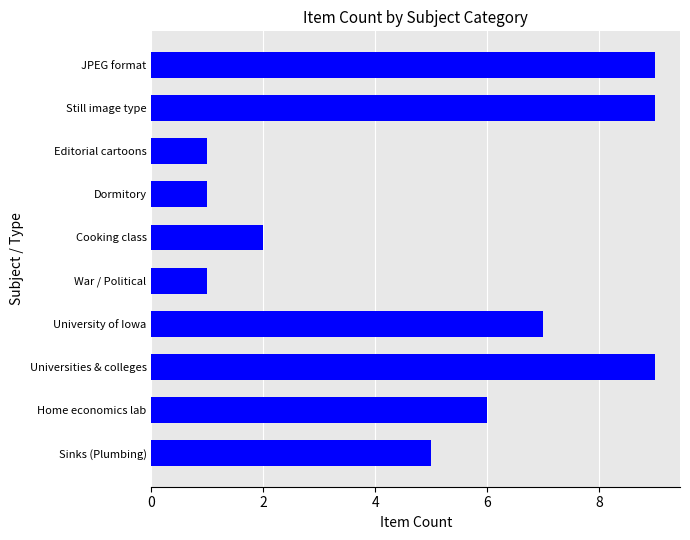

What is the approximate value at JPEG format?

9